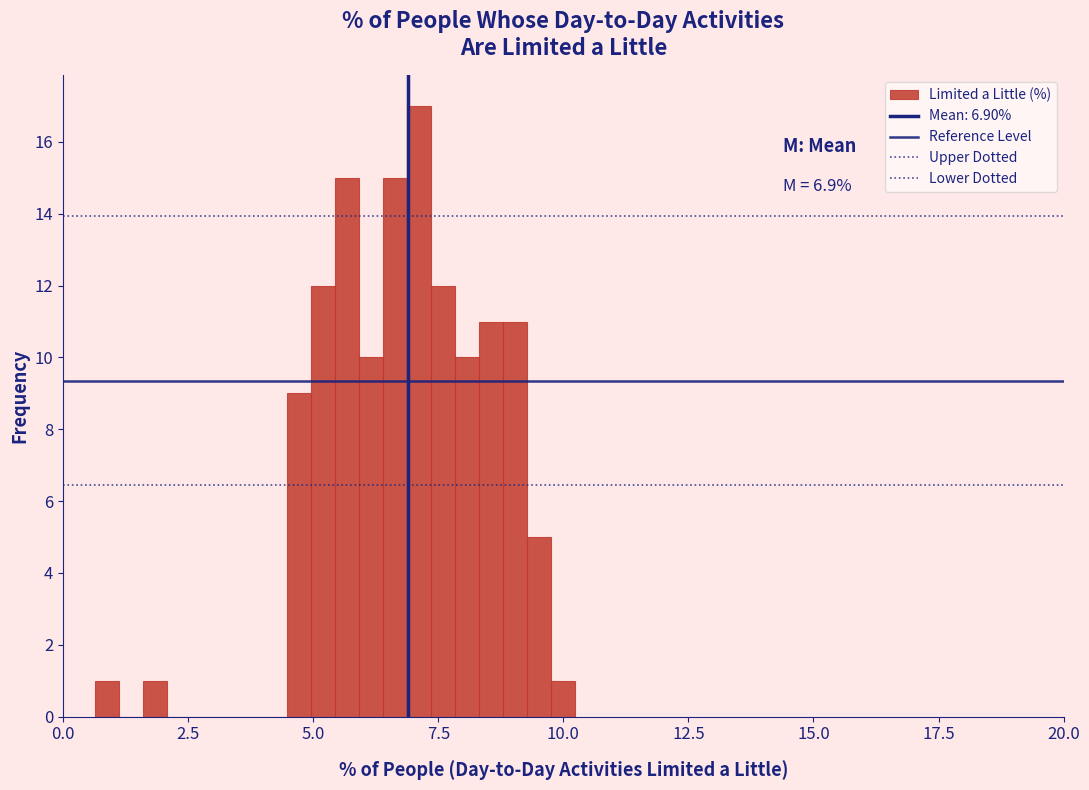

Around what value on the x-axis is the tallest bar? Give the approximate position of its centre, as read against the axis.

7.0